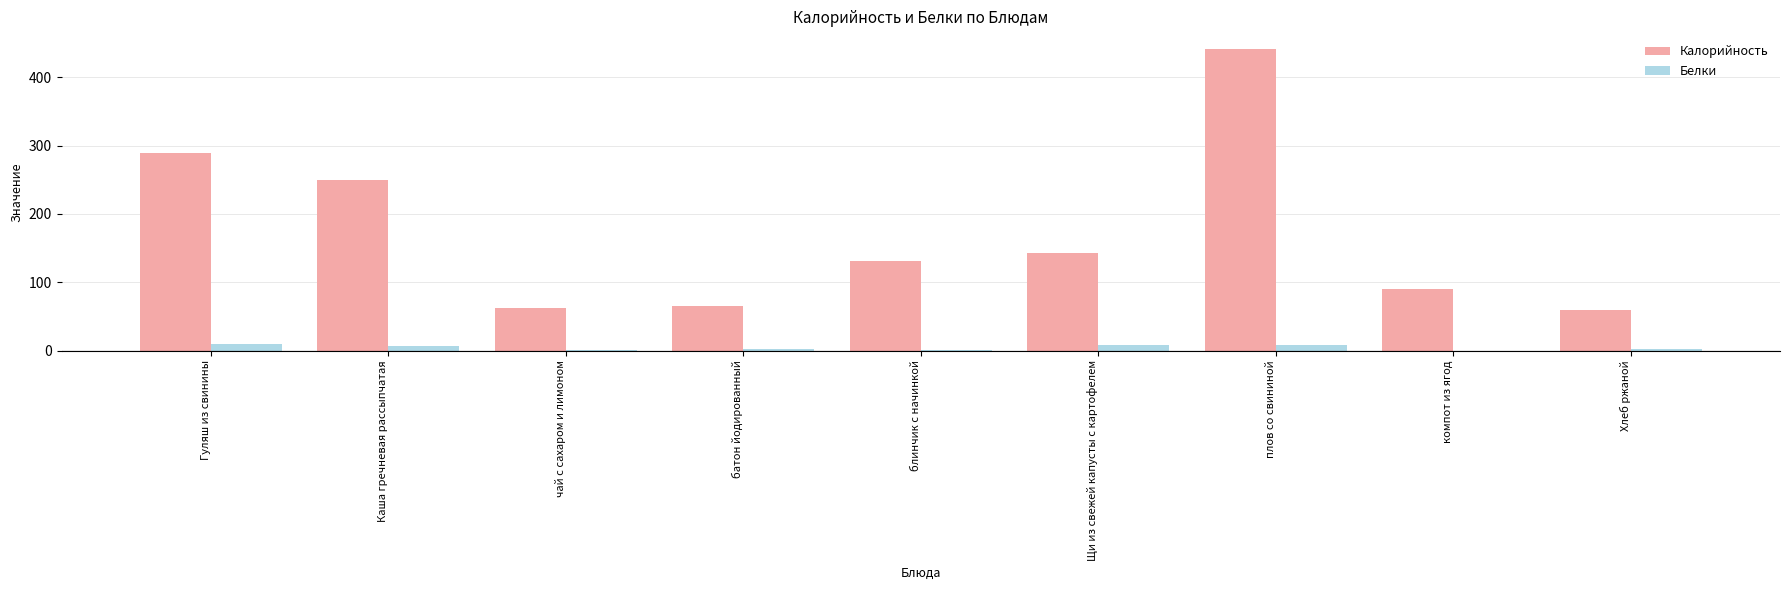

What is the maximum value for Белки?

10.2